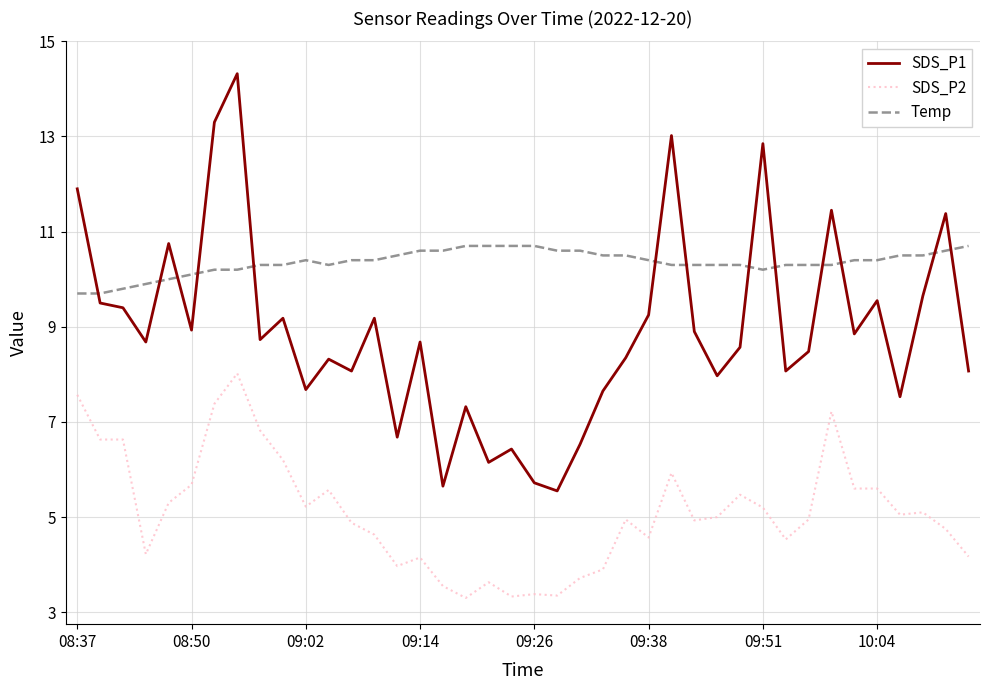

True or false: SDS_P1 and Temp intersect in this chart.

True